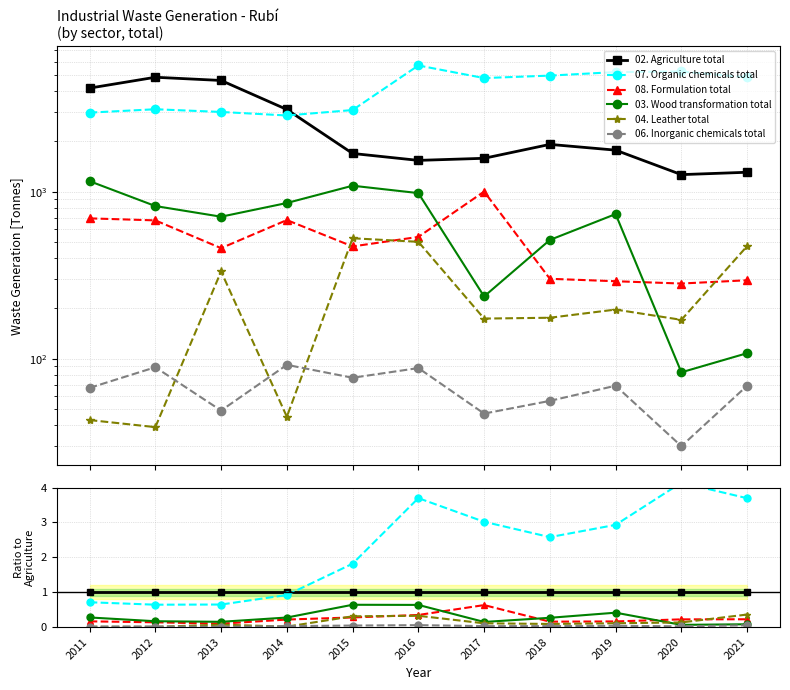

True or false: 03. Wood transformation total and 06. Inorganic chemicals total intersect in this chart.

False